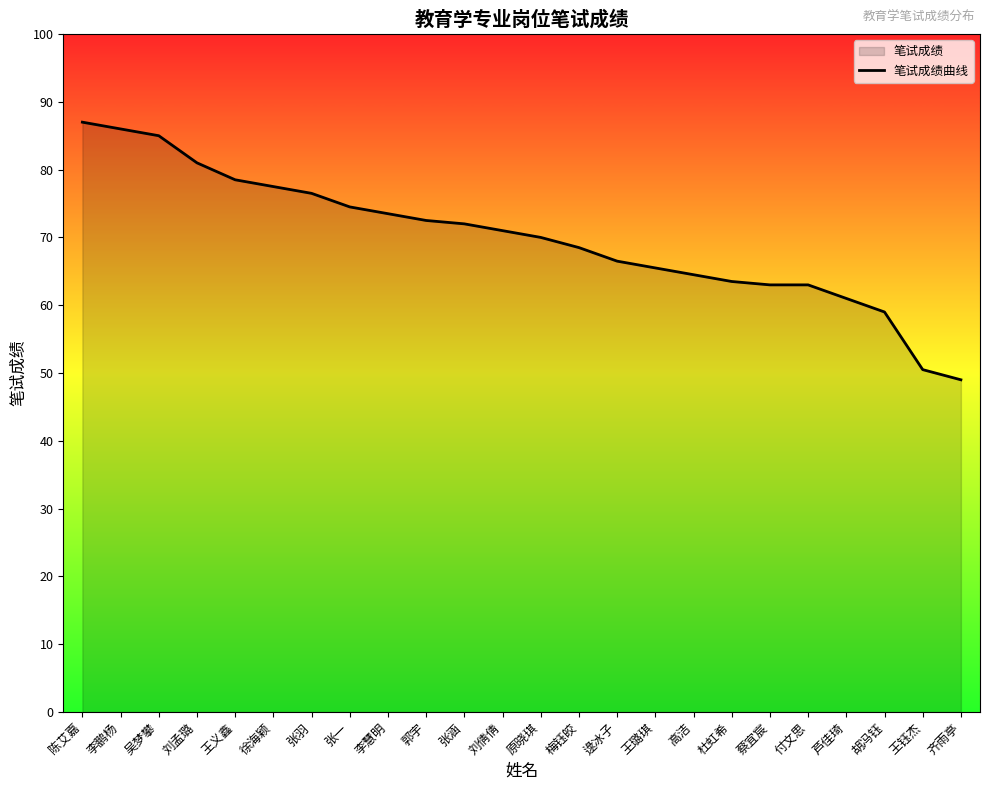

What is the difference between the maximum and minimum values?

38.0